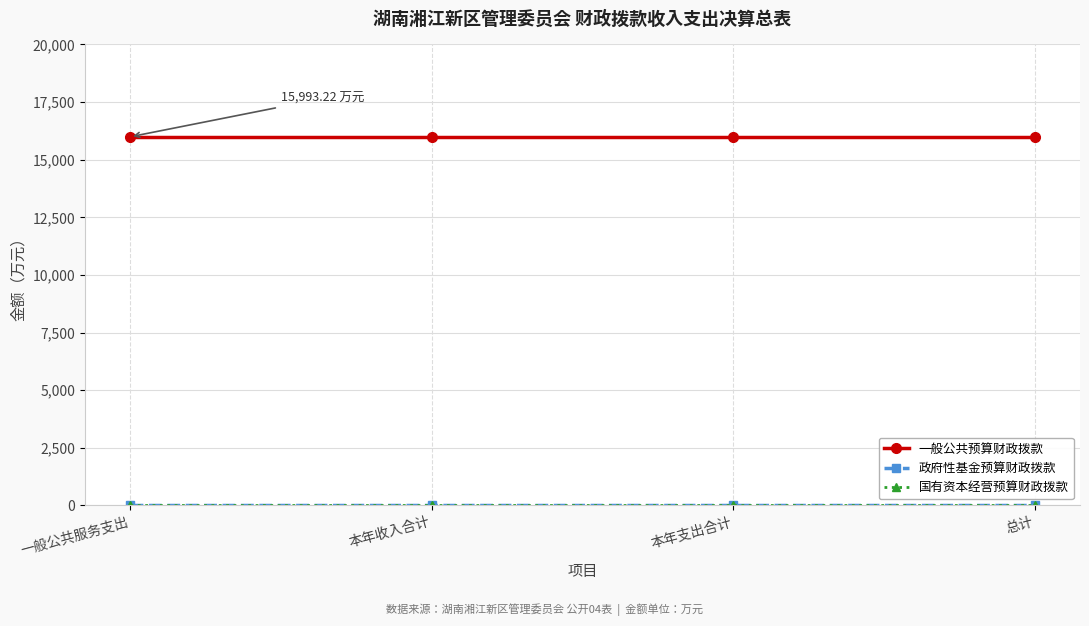

True or false: 政府性基金预算财政拨款 and 一般公共预算财政拨款 cross at least once.

False